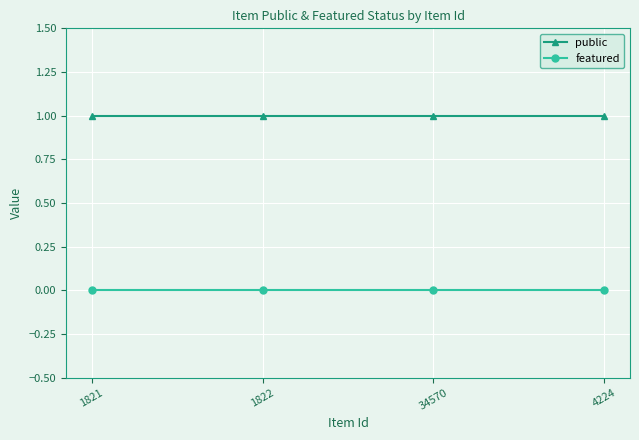

What is the total value across all series at 34570?

1